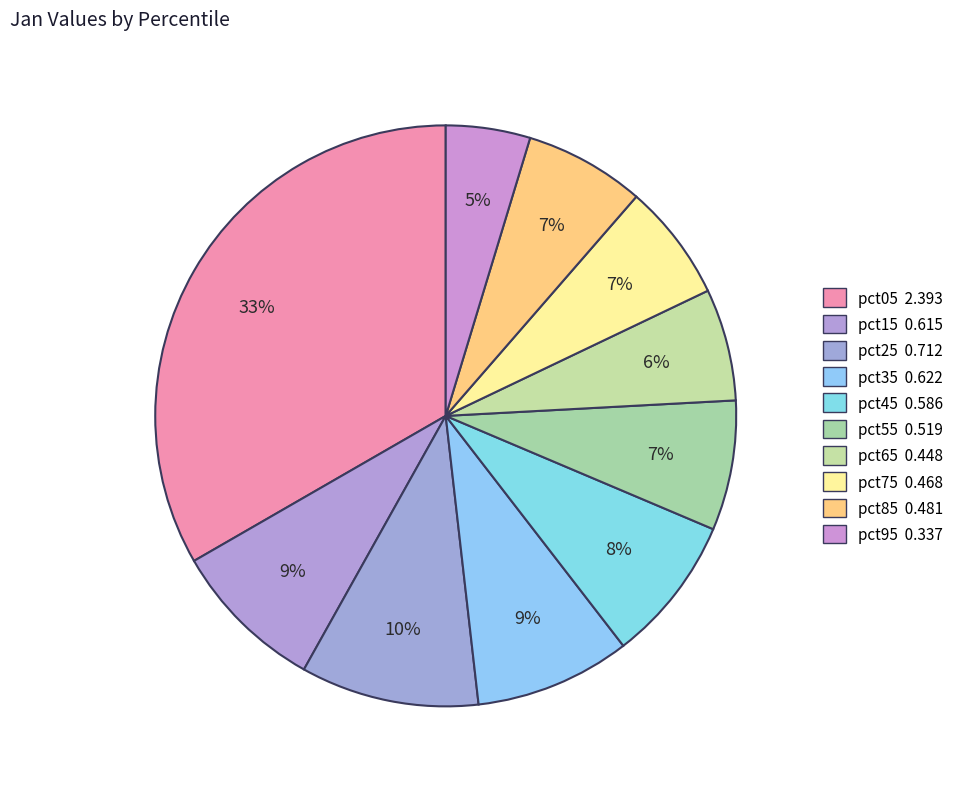

How many slices are in this pie chart?

10